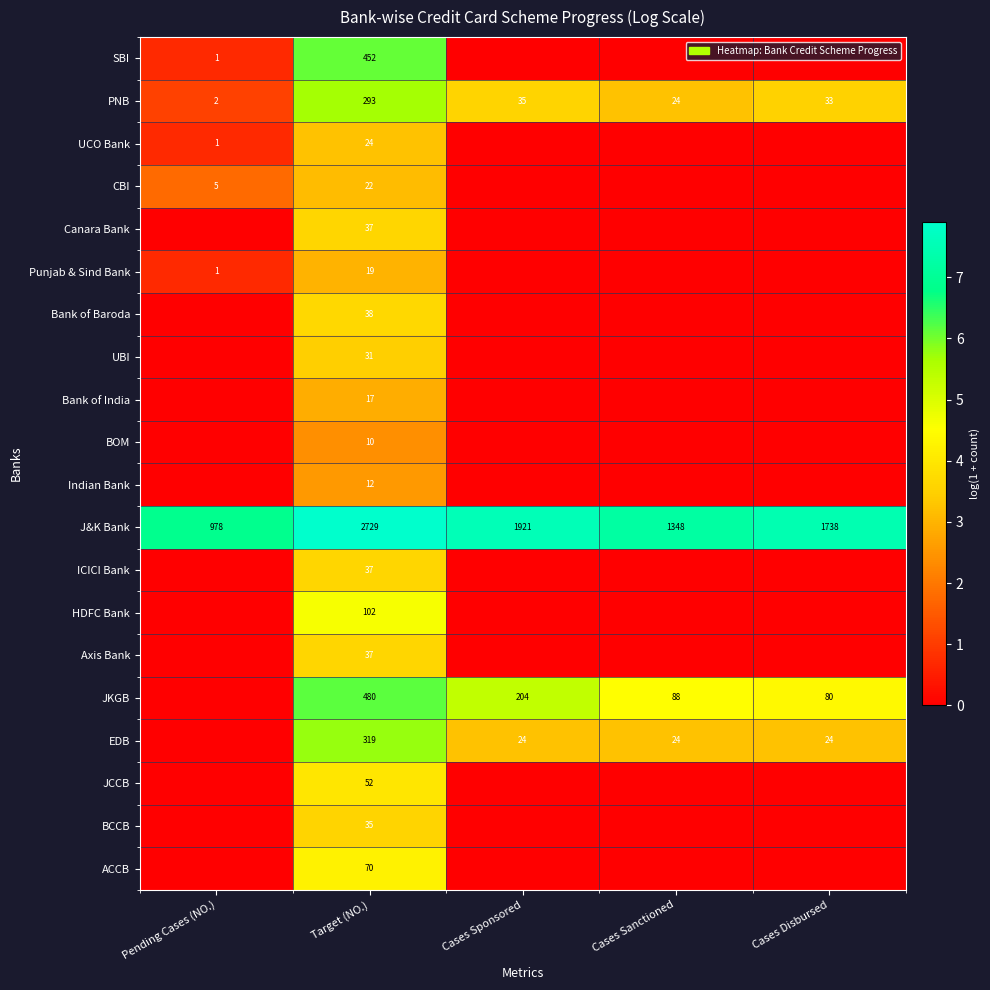

The BCCB series shows 35 at Target (NO.). True or false?

True